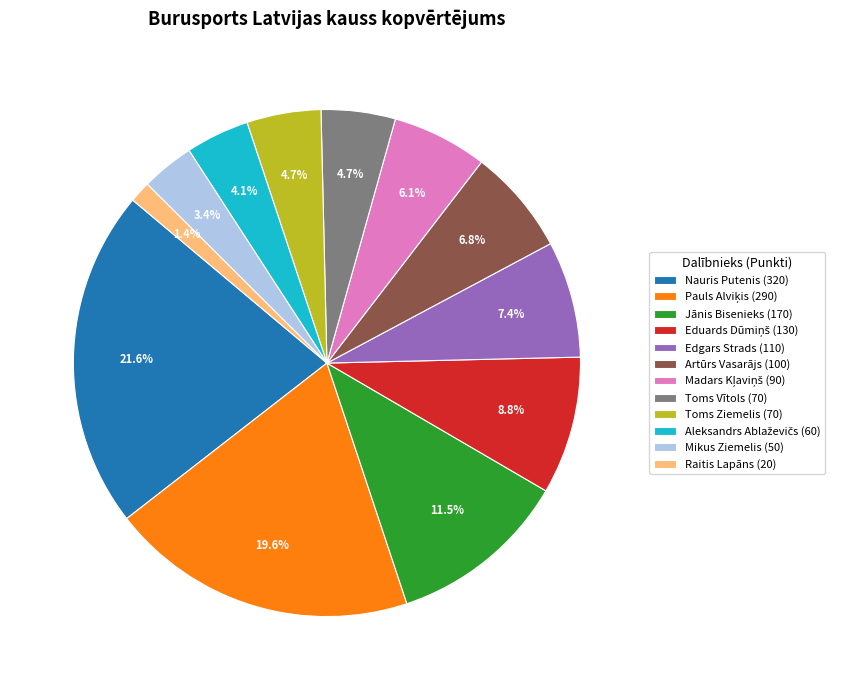

Count the number of slices in the pie.

12